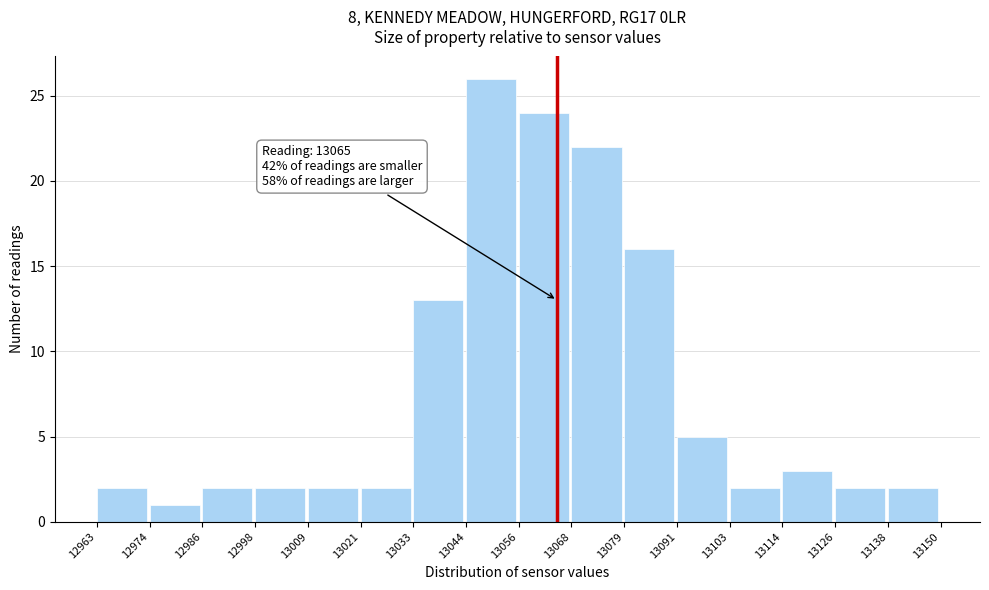

Over which range of the x-axis is the bar tallest?

13044 to 13056